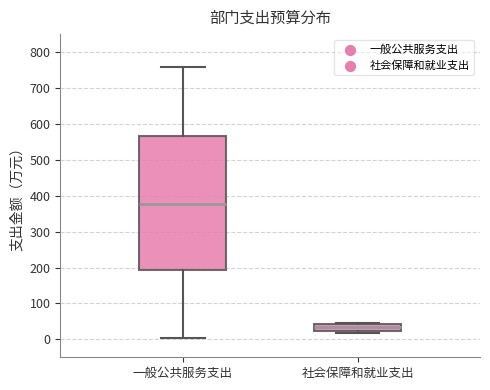

Reading left to right, transcribe this box plot: for each box, give where its median line is, the range the box spans, and where its two whiskers end, as read against the y-axis. The values are not printed on the chart, so give them approximately, as read against the axis.

一般公共服务支出: median 380, box 190 to 560, whiskers 10 to 760
社会保障和就业支出: median 30, box 20 to 40, whiskers 20 (just below the box's lower edge) to 40